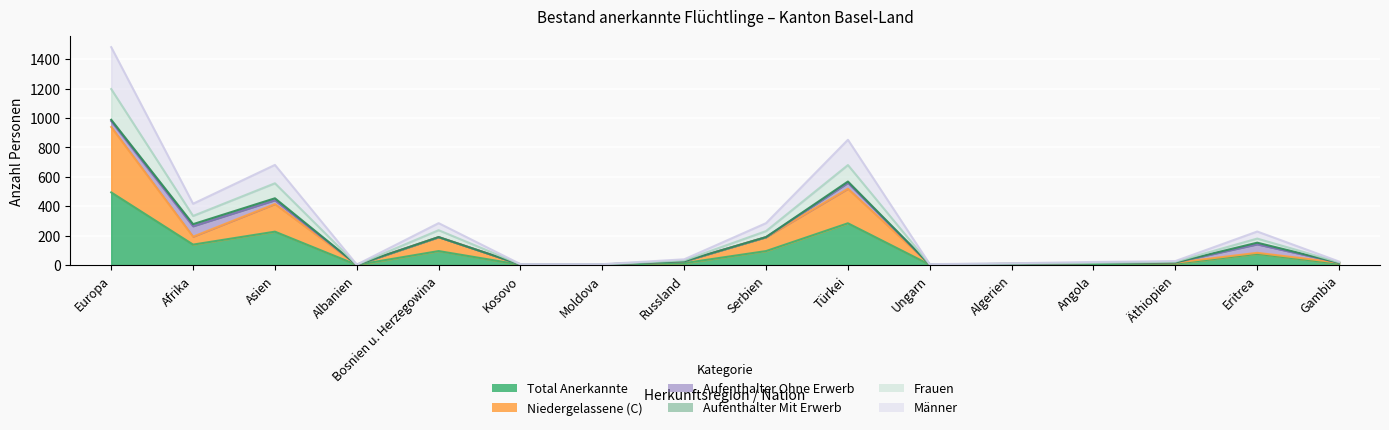

What is the spread (max minus min) of values at Algerien?

6